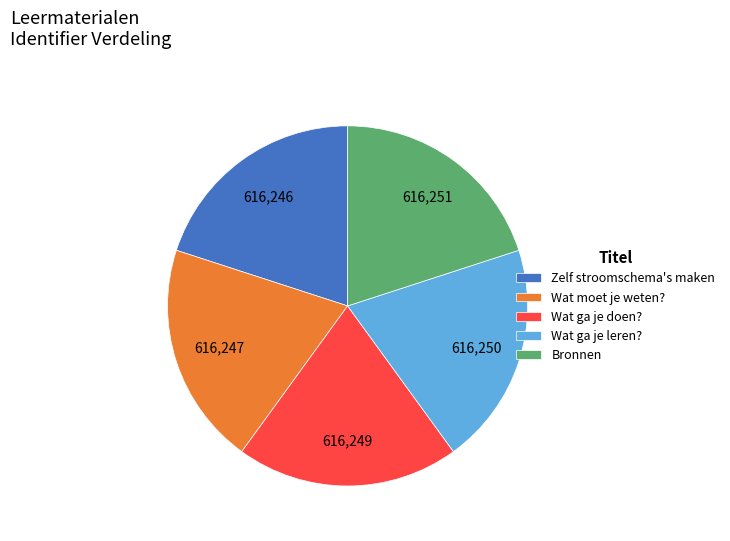

Approximately how many times larger is the value at Zelf stroomschema's maken compared to Wat moet je weten??

1.0